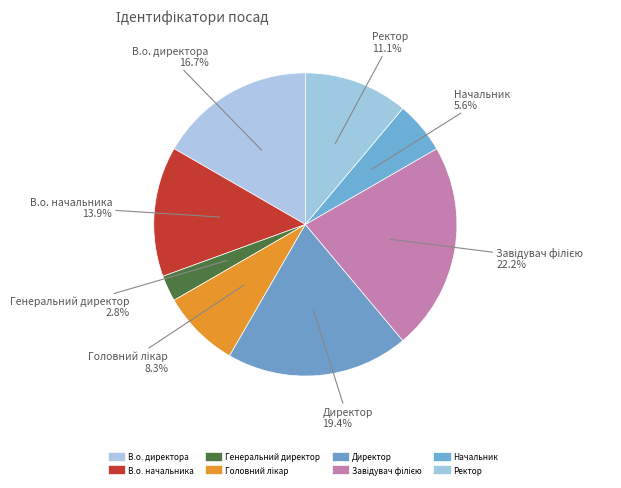

What is the change in value from Генеральний директор to Начальник?

+1